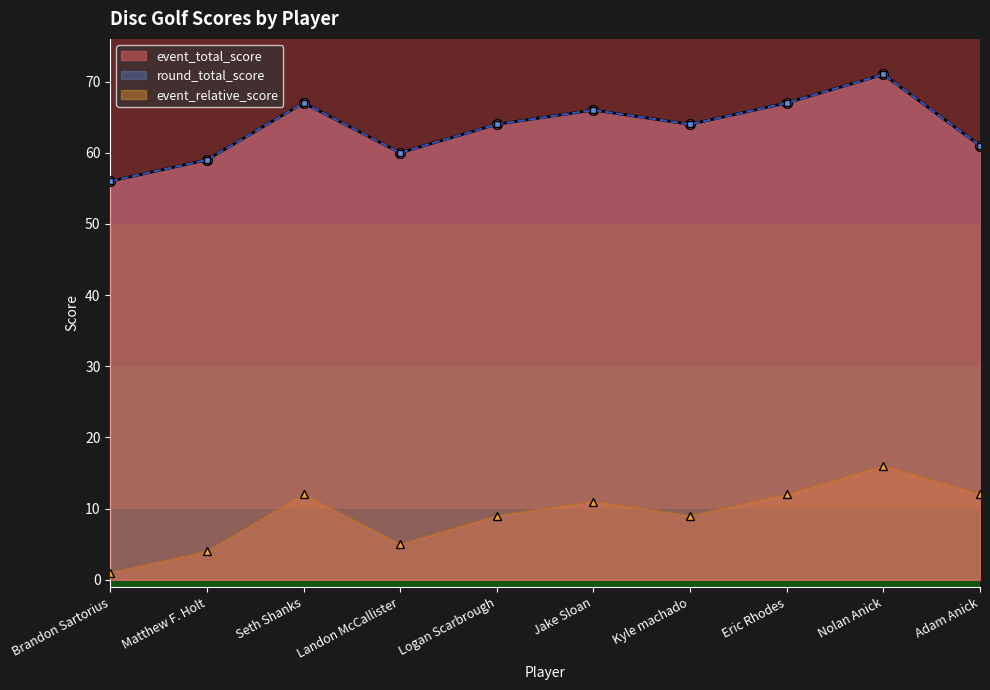

Which category has the highest value across all series?

Nolan Anick